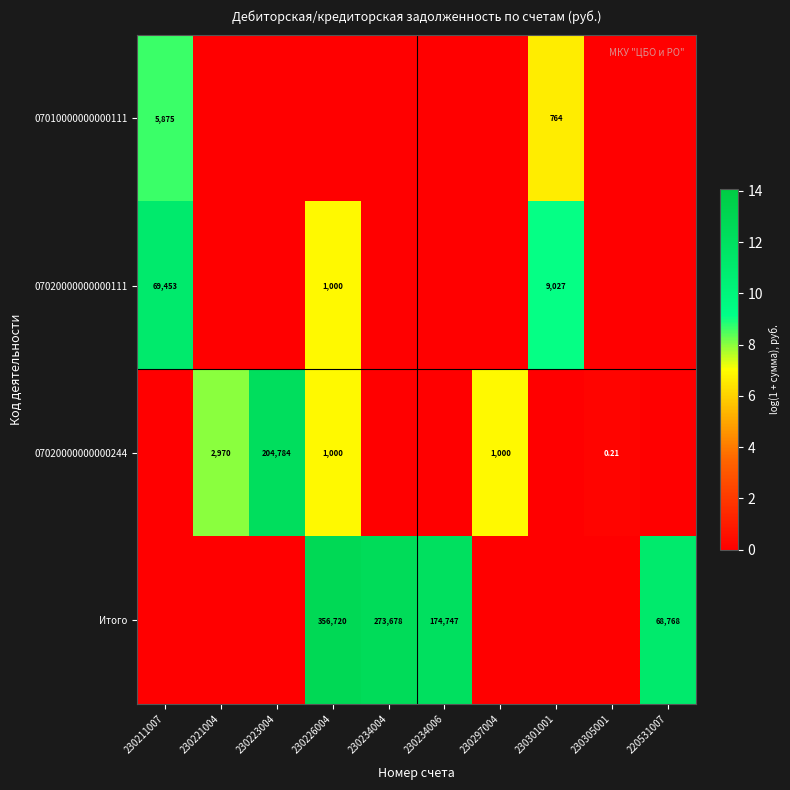

What is the difference between the highest and lowest values at 230305001?

0.2